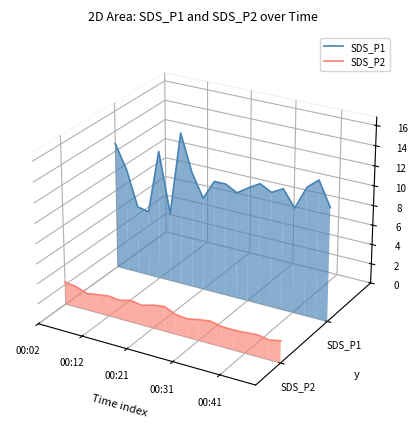

Rank the series by their average value, from lowest to highest.

SDS_P2, SDS_P1